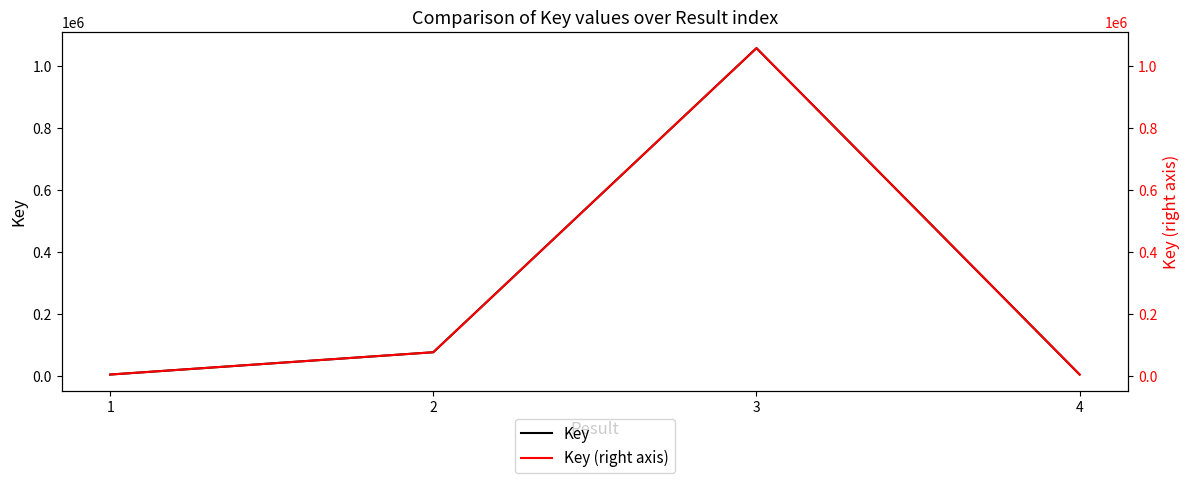

Which has a higher value, 4 or 2?

2